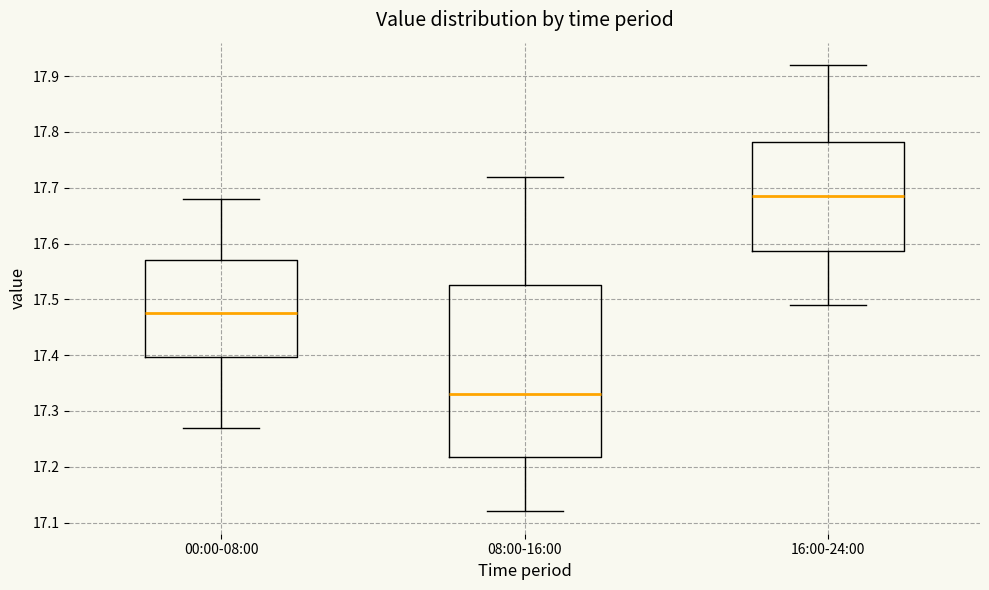

Reading left to right, read every box against the y-axis: the position of its median line, the range the box covers, and the ends of its whiskers. The values are not printed on the chart, so give them approximately, as read against the axis.

00:00-08:00: median 17.48, box 17.40 to 17.57, whiskers 17.27 to 17.68
08:00-16:00: median 17.33, box 17.22 to 17.53, whiskers 17.12 to 17.72
16:00-24:00: median 17.69, box 17.59 to 17.78, whiskers 17.49 to 17.92